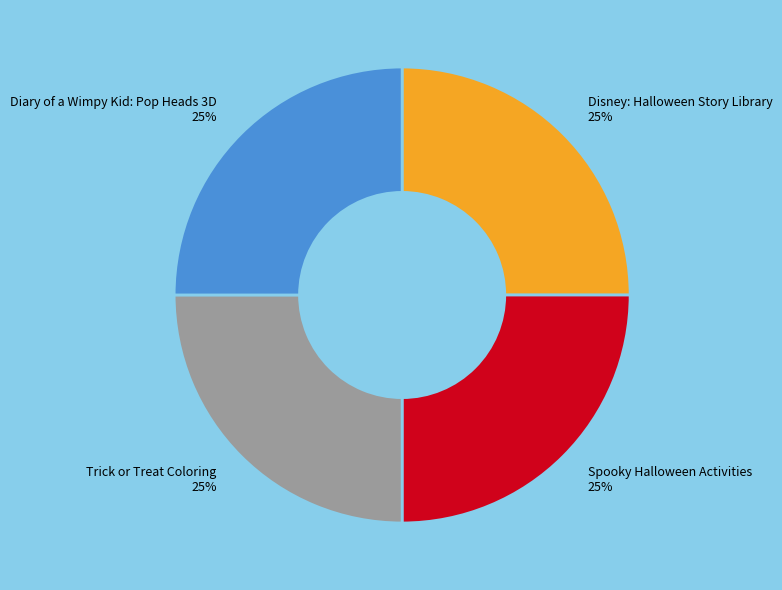

What percentage is the Diary of a Wimpy Kid: Pop Heads 3D slice, to the nearest percent?

25%